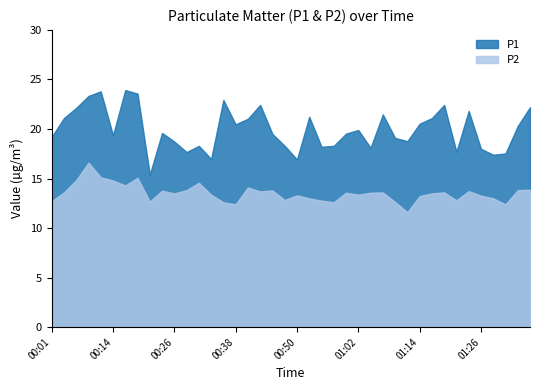

How many lines are shown in the chart?

2